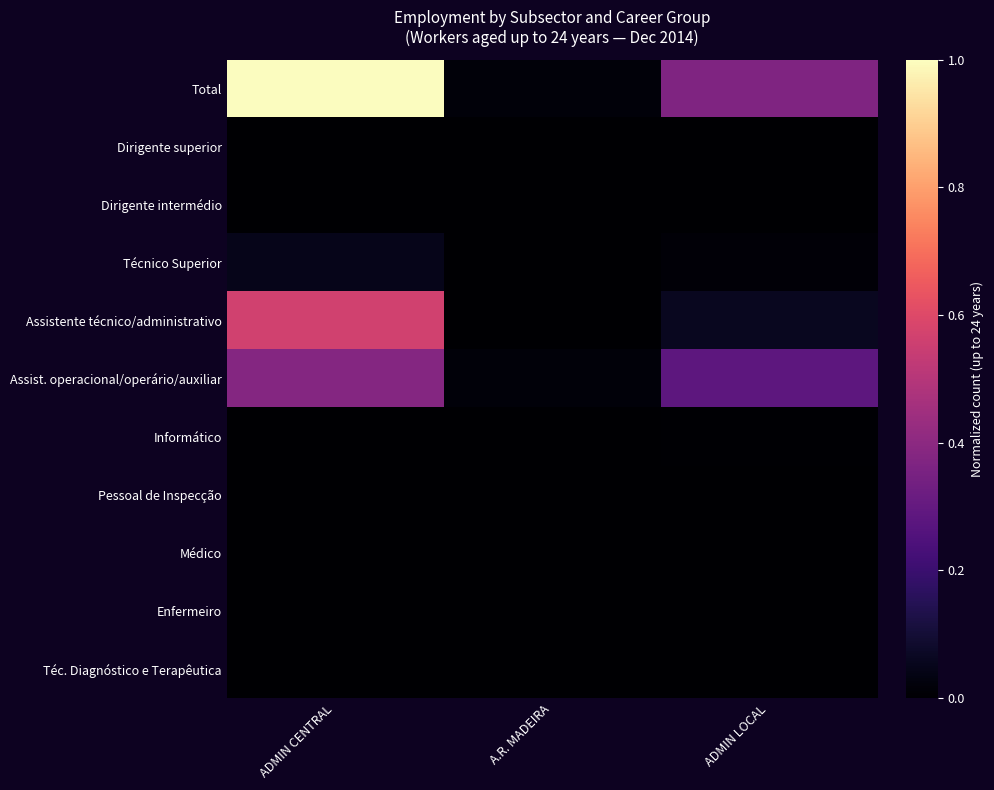

Reading right to left, what are all the values shown in this chart?

Total: ADMIN LOCAL=0.4	A.R. MADEIRA=0.0	ADMIN CENTRAL=1.0
Dirigente superior: ADMIN LOCAL=0.0	A.R. MADEIRA=0.0	ADMIN CENTRAL=0.0
Dirigente intermédio: ADMIN LOCAL=0.0	A.R. MADEIRA=0.0	ADMIN CENTRAL=0.0
Técnico Superior: ADMIN LOCAL=0.0	A.R. MADEIRA=0.0	ADMIN CENTRAL=0.1
Assistente técnico/administrativo: ADMIN LOCAL=0.1	A.R. MADEIRA=0.0	ADMIN CENTRAL=0.6
Assist. operacional/operário/auxiliar: ADMIN LOCAL=0.3	A.R. MADEIRA=0.0	ADMIN CENTRAL=0.4
Informático: ADMIN LOCAL=0.0	A.R. MADEIRA=0.0	ADMIN CENTRAL=0.0
Pessoal de Inspecção: ADMIN LOCAL=0.0	A.R. MADEIRA=0.0	ADMIN CENTRAL=0.0
Médico: ADMIN LOCAL=0.0	A.R. MADEIRA=0.0	ADMIN CENTRAL=0.0
Enfermeiro: ADMIN LOCAL=0.0	A.R. MADEIRA=0.0	ADMIN CENTRAL=0.0
Téc. Diagnóstico e Terapêutica: ADMIN LOCAL=0.0	A.R. MADEIRA=0.0	ADMIN CENTRAL=0.0